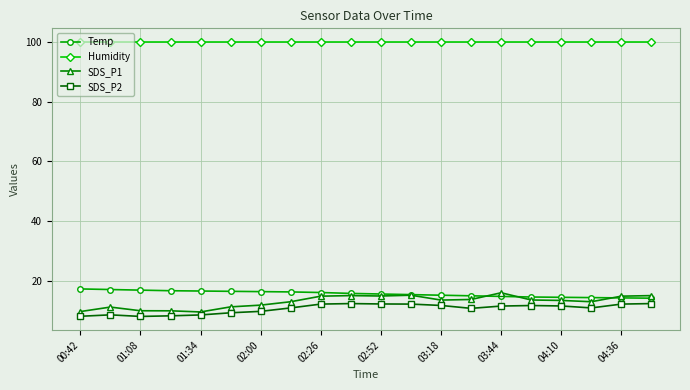

What is the minimum value shown in the chart?

8.1